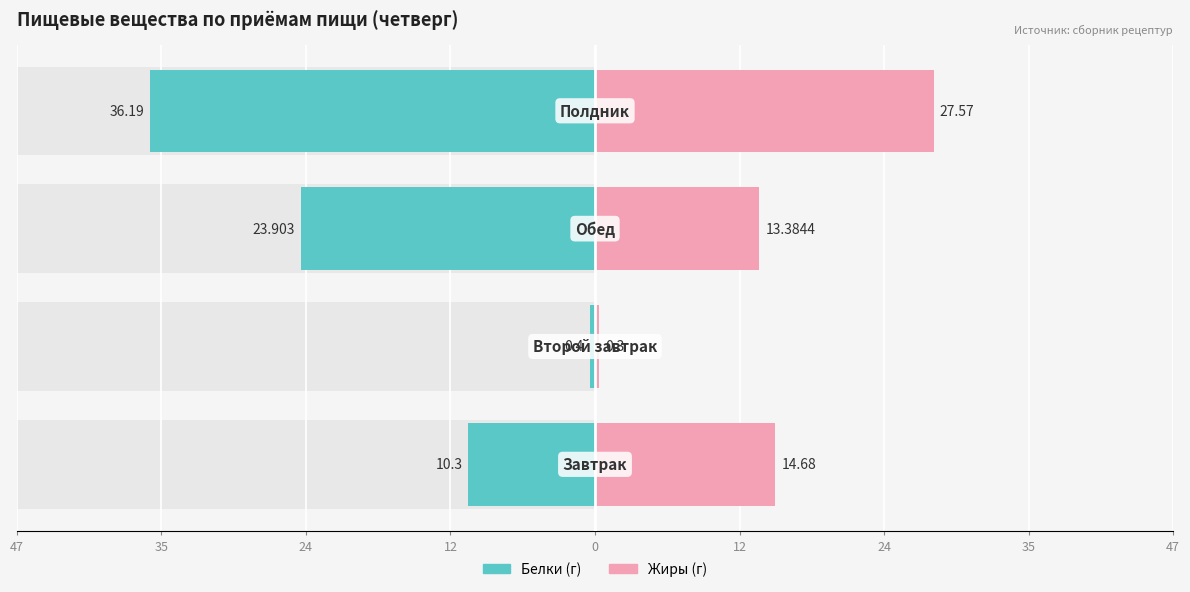

What is the sum of all Белки values?

-70.8